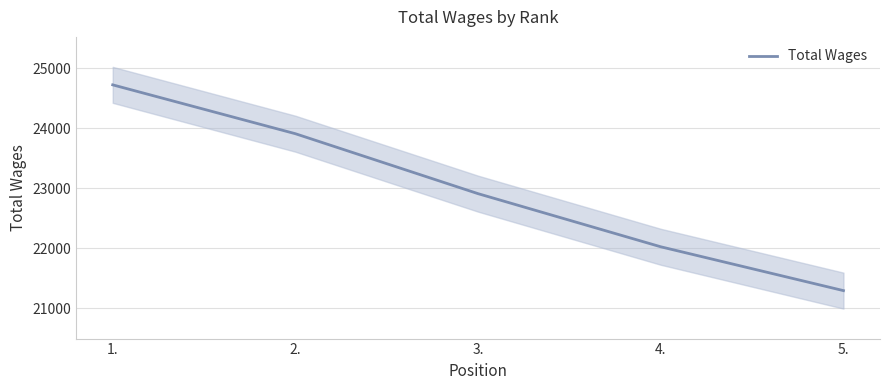

What is the label of the 1st point from the right?

5.